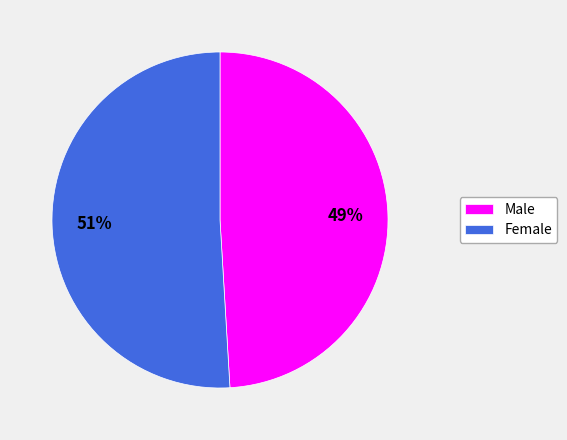

What is the largest slice in the pie chart?

Female